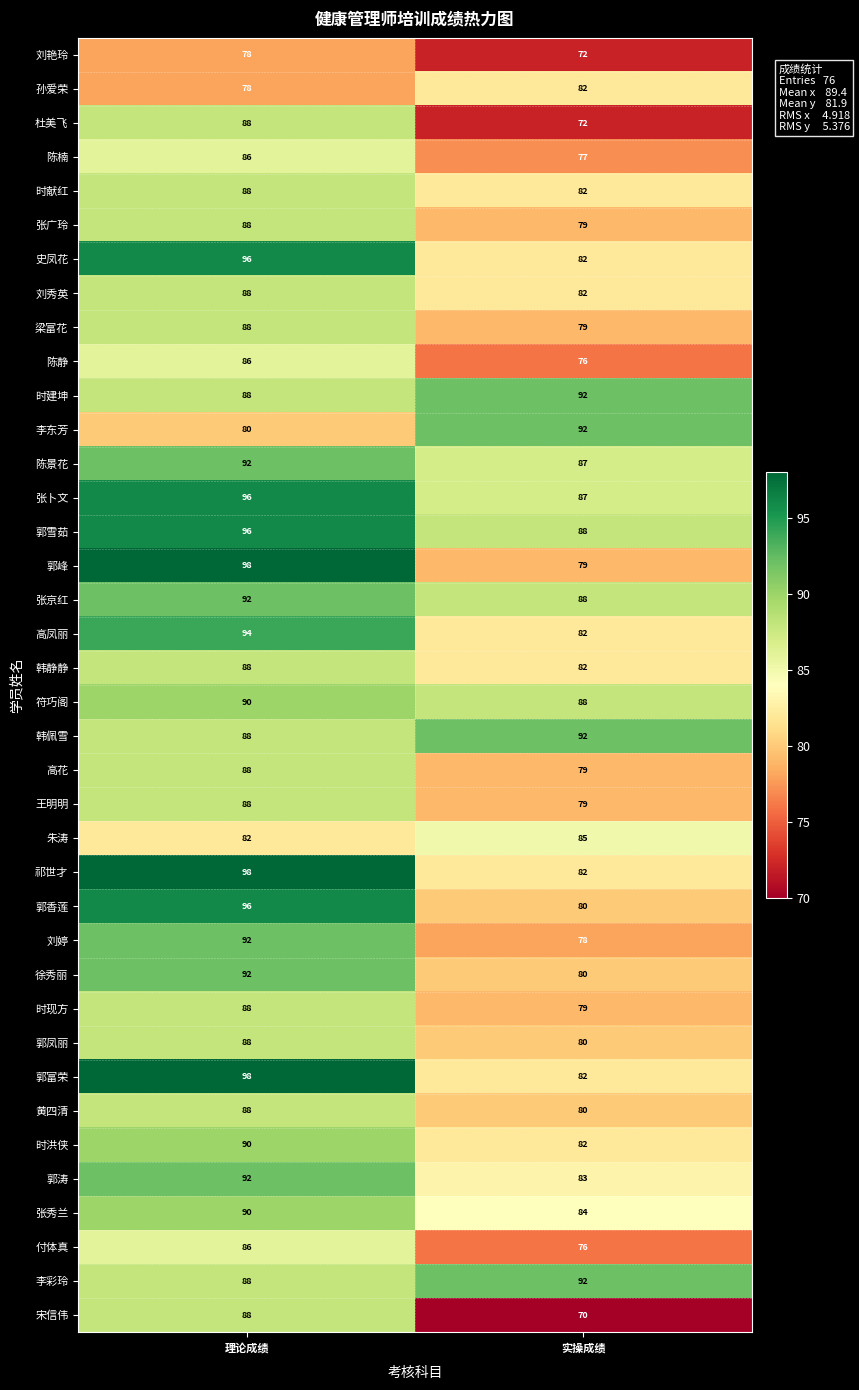

Which series has the largest total across all categories?

郭雪茹